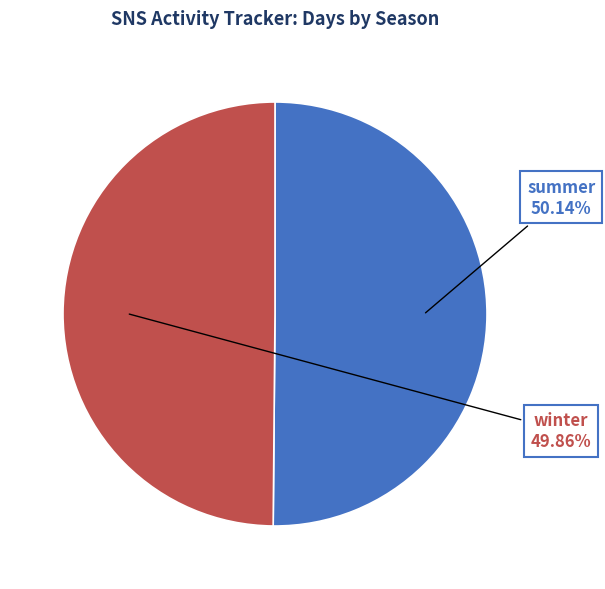

To the nearest percent, what is the average slice percentage?

50%